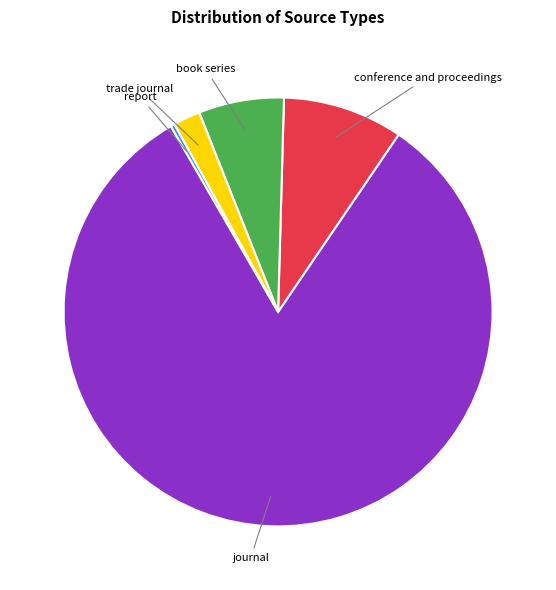

The journal slice represents 71% of the pie. True or false?

False